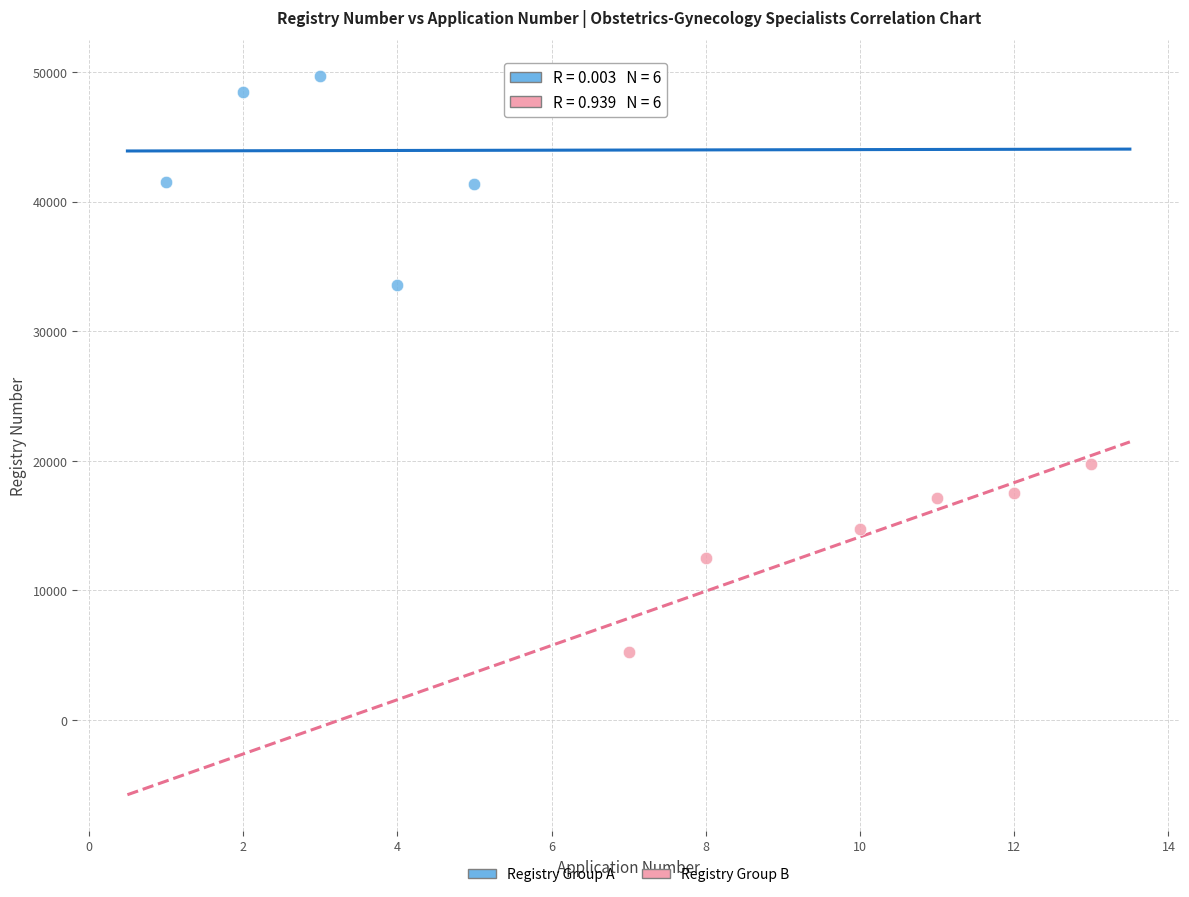

Which series reaches the maximum Y coordinate?

Registry Group A